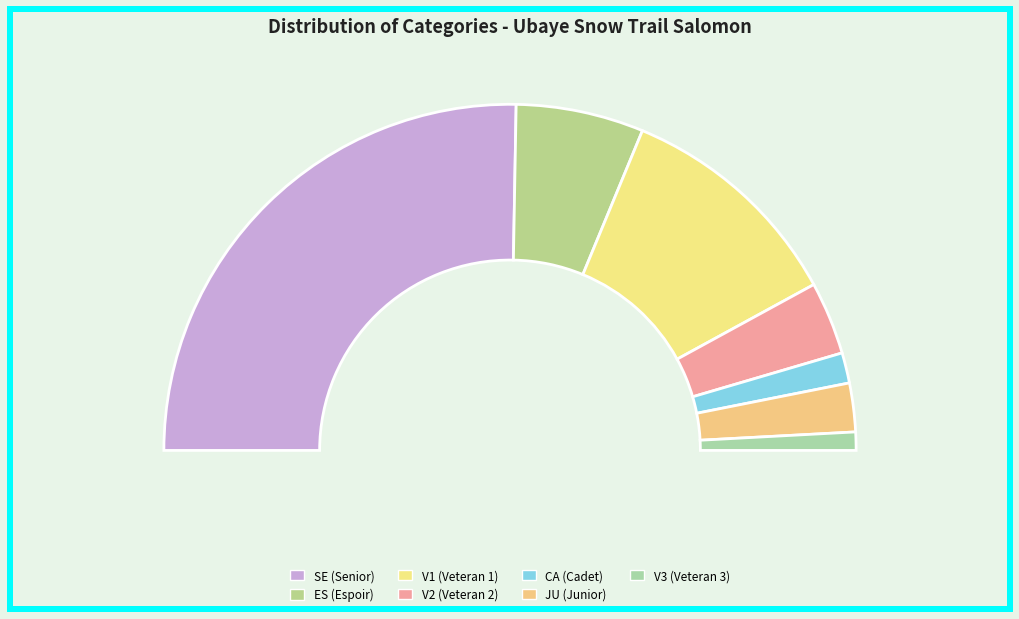

To the nearest percent, what percentage of the pie is V3?

2%